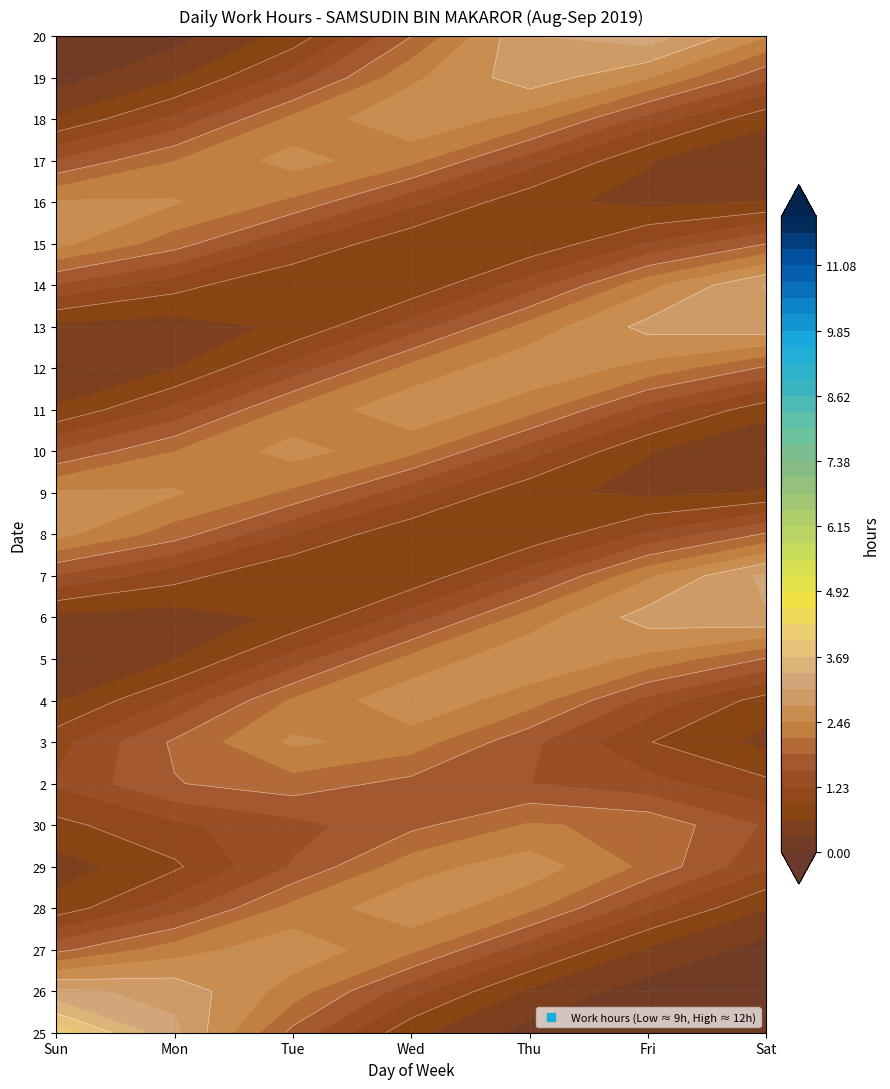

What is the greatest value displayed?

11.7